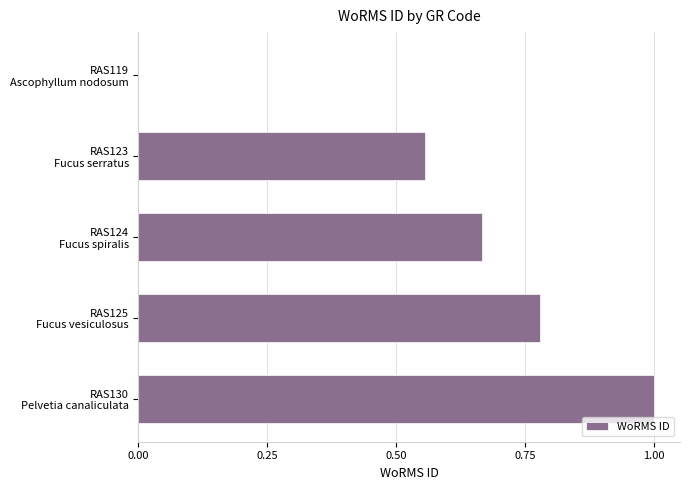

How many categories are shown in the chart?

5